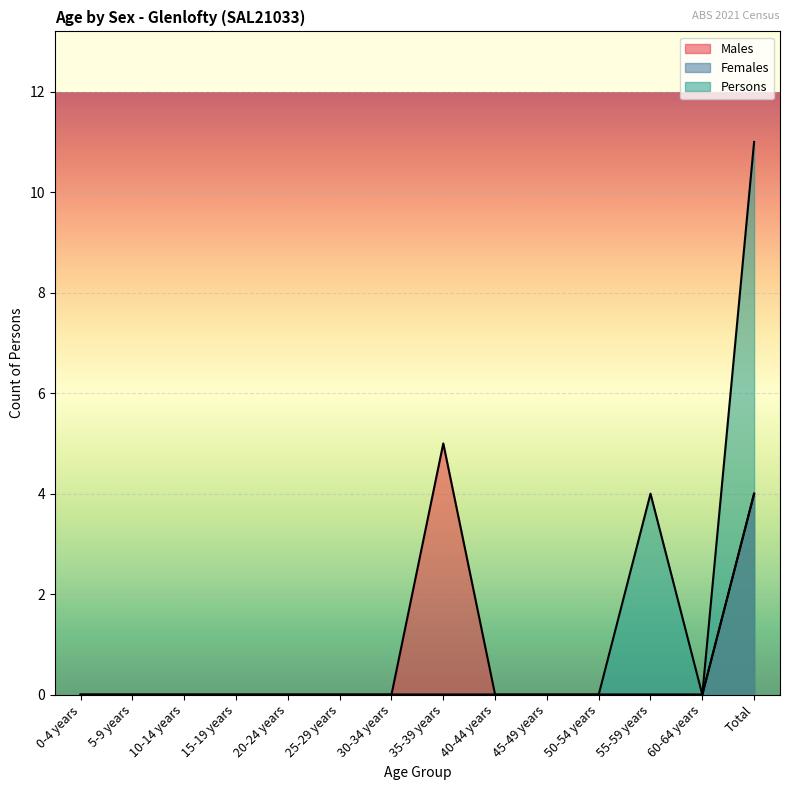

What is the difference between the maximum and minimum values in the Females series?

4